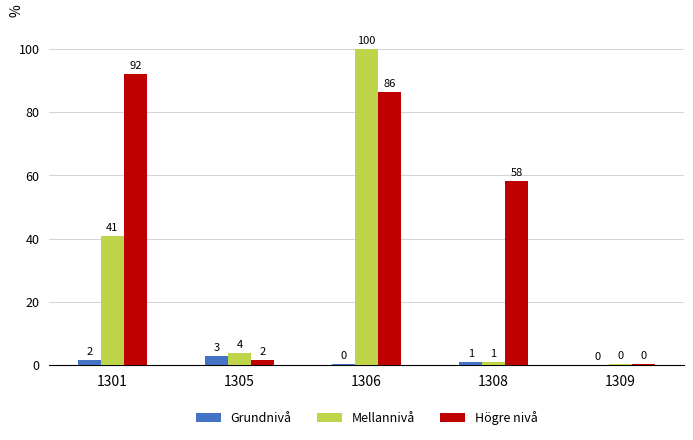

Where is Mellannivå nearest to the value 50?

1301